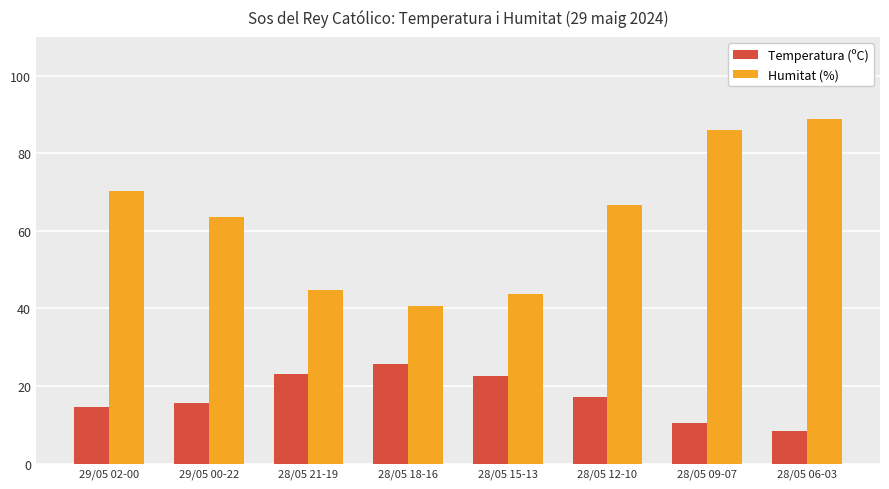

The Temperatura (ºC) series shows 17.2 at 28/05 12-10. True or false?

True